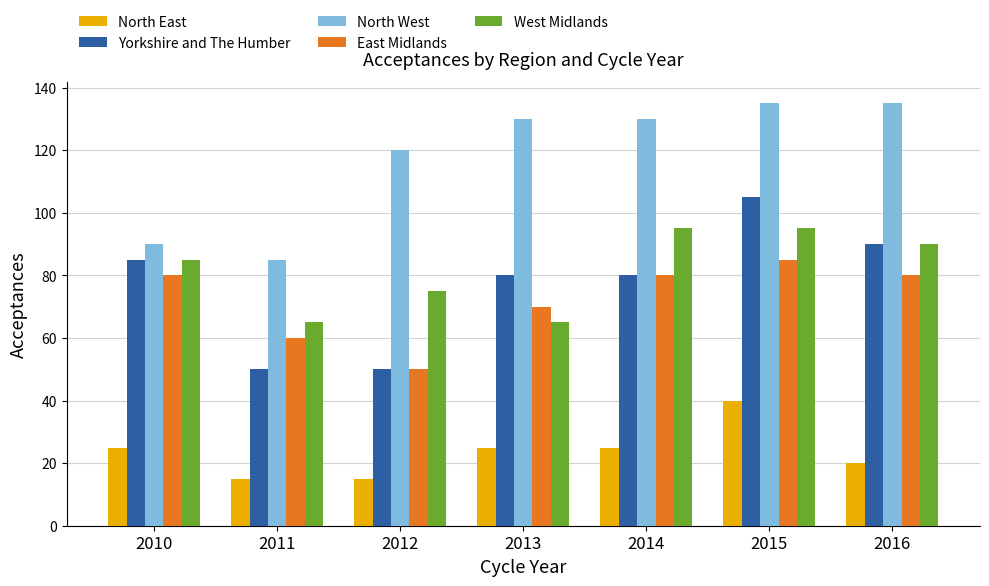

How many bars are there in total?

35